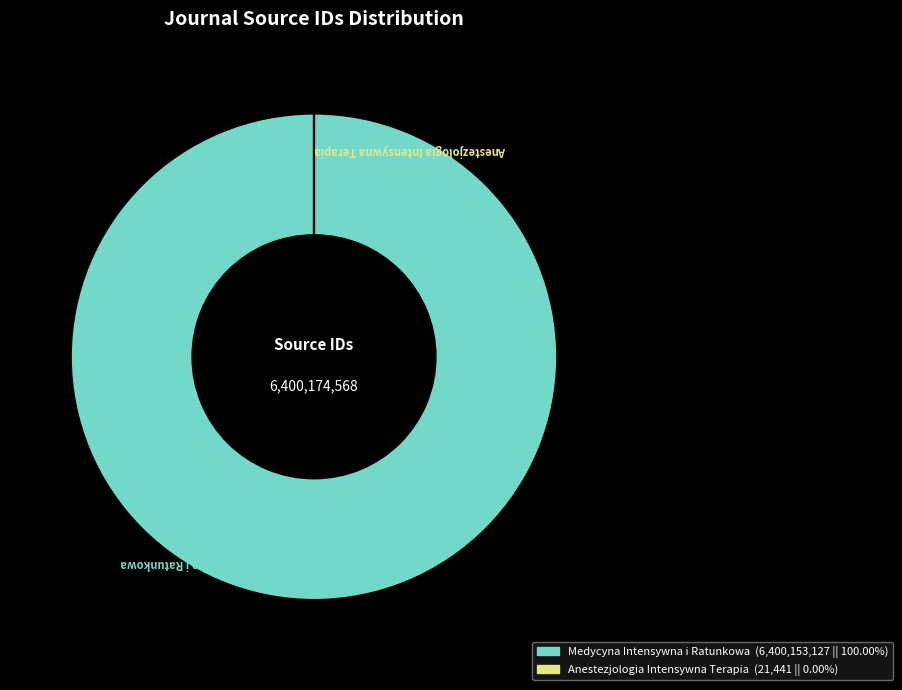

Is Medycyna Intensywna i Ratunkowa the majority of the pie?

Yes